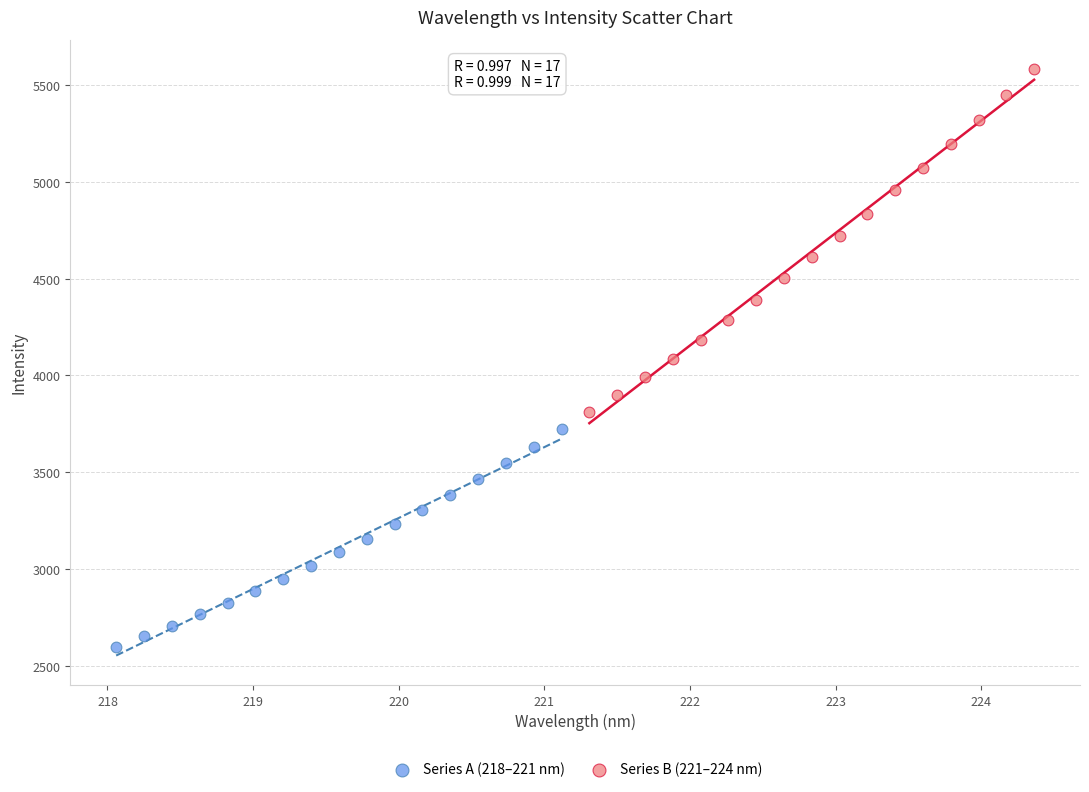

Which series reaches the maximum Y coordinate?

Series B (221–224 nm)